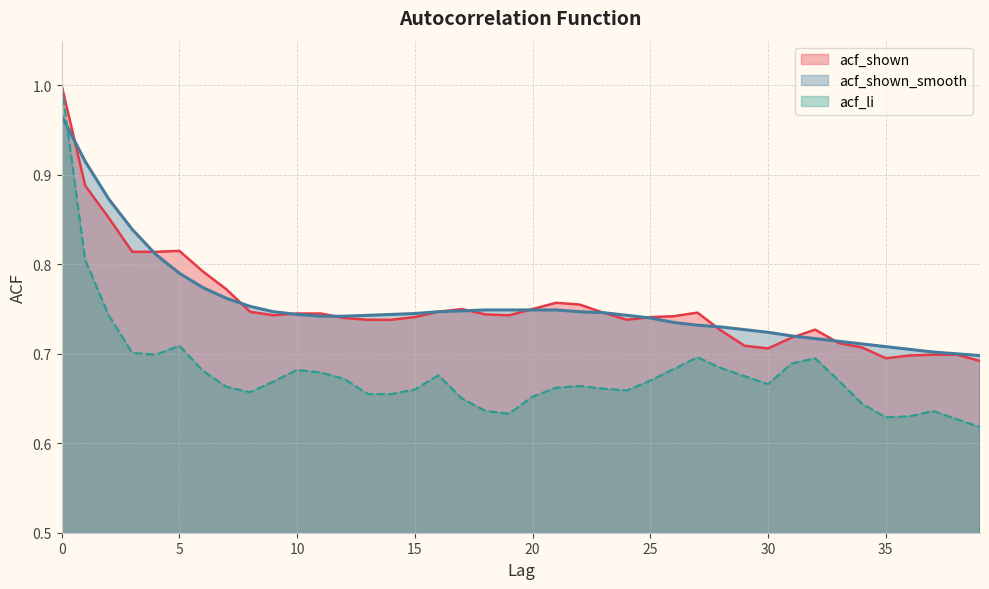

Which series changed the most between 24 and 30?

acf_shown